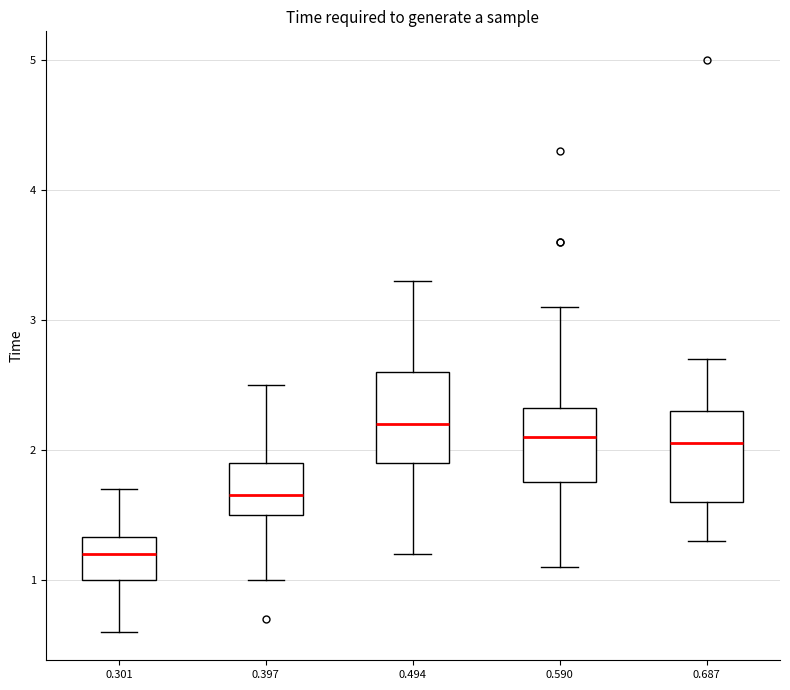

Reading left to right, read every box against the y-axis: the position of its median line, the range the box covers, and the ends of its whiskers. The values are not printed on the chart, so give them approximately, as read against the axis.

0.301: median 1.2, box 1.0 to 1.3, whiskers 0.6 to 1.7
0.397: median 1.7, box 1.5 to 1.9, whiskers 1.0 to 2.5
0.494: median 2.2, box 1.9 to 2.6, whiskers 1.2 to 3.3
0.590: median 2.1, box 1.8 to 2.3, whiskers 1.1 to 3.1
0.687: median 2.1, box 1.6 to 2.3, whiskers 1.3 to 2.7